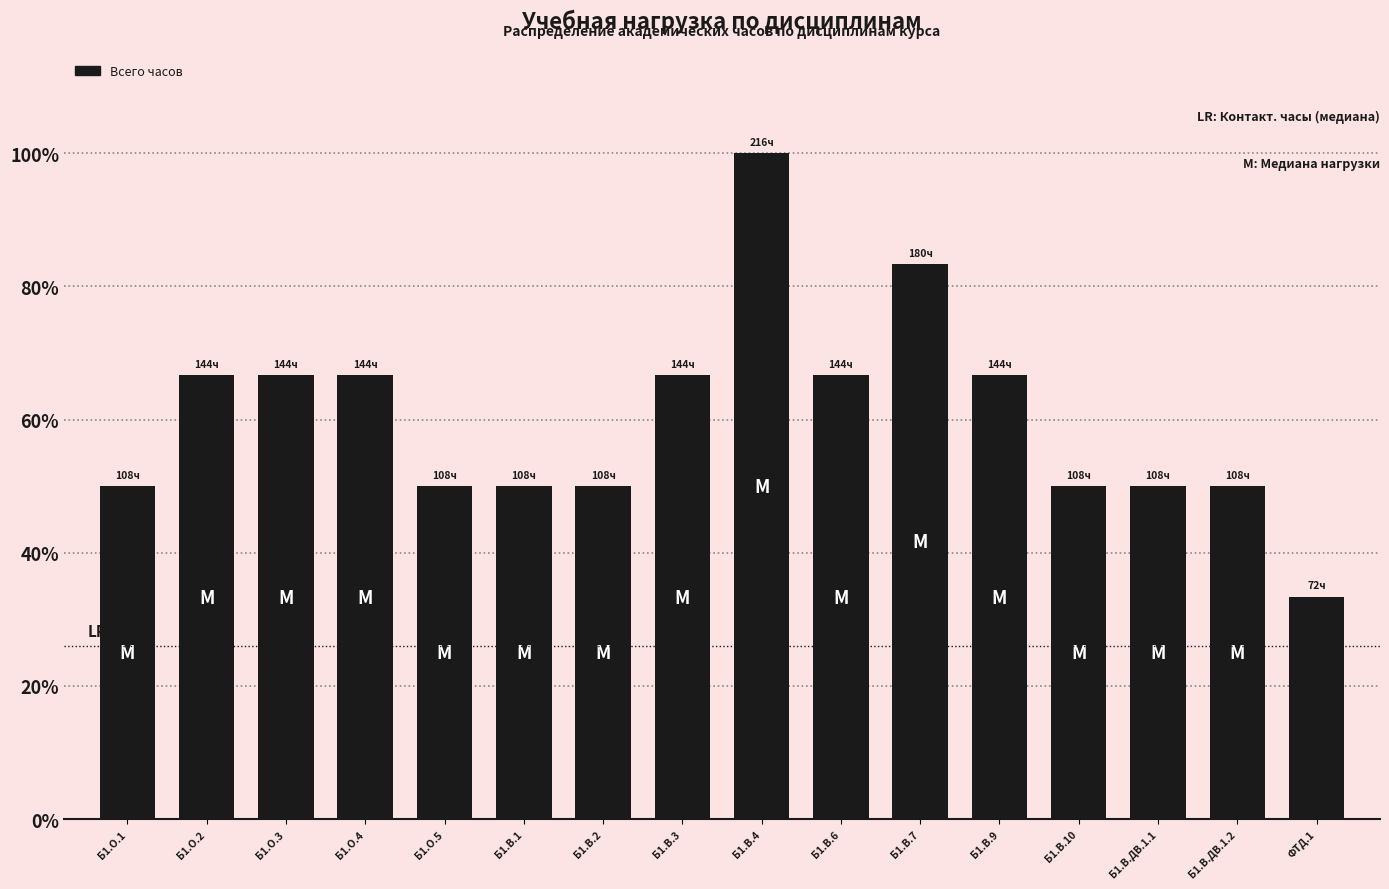

What is the difference between the maximum and minimum values?

66.7